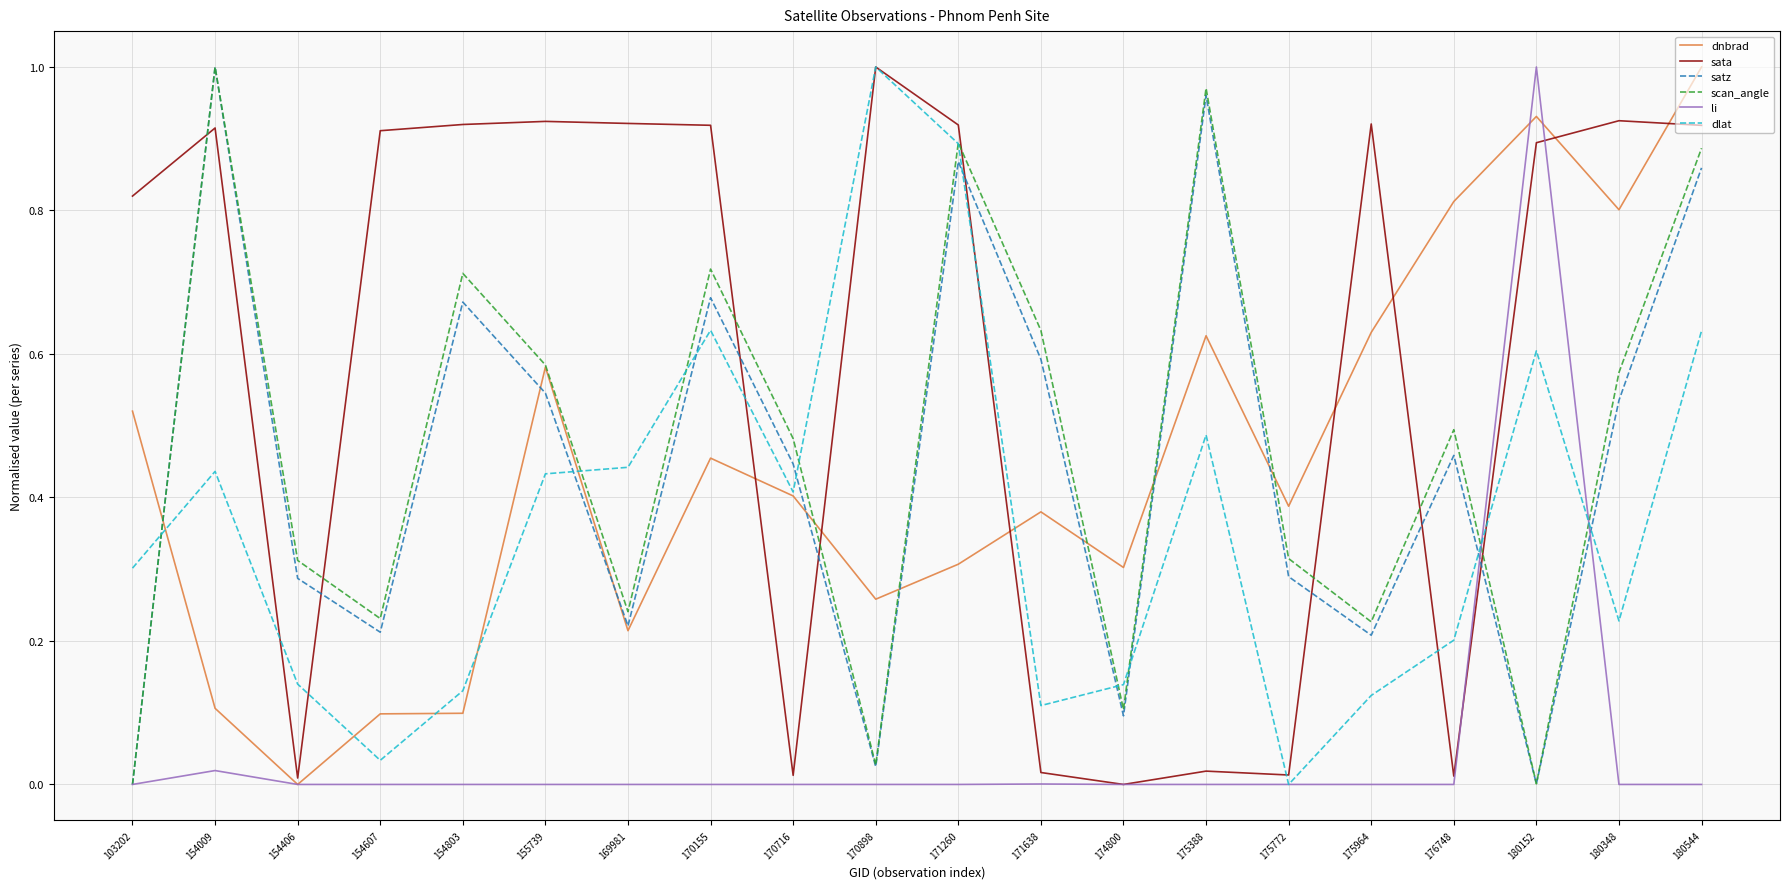

Which series has the largest total across all categories?

sata